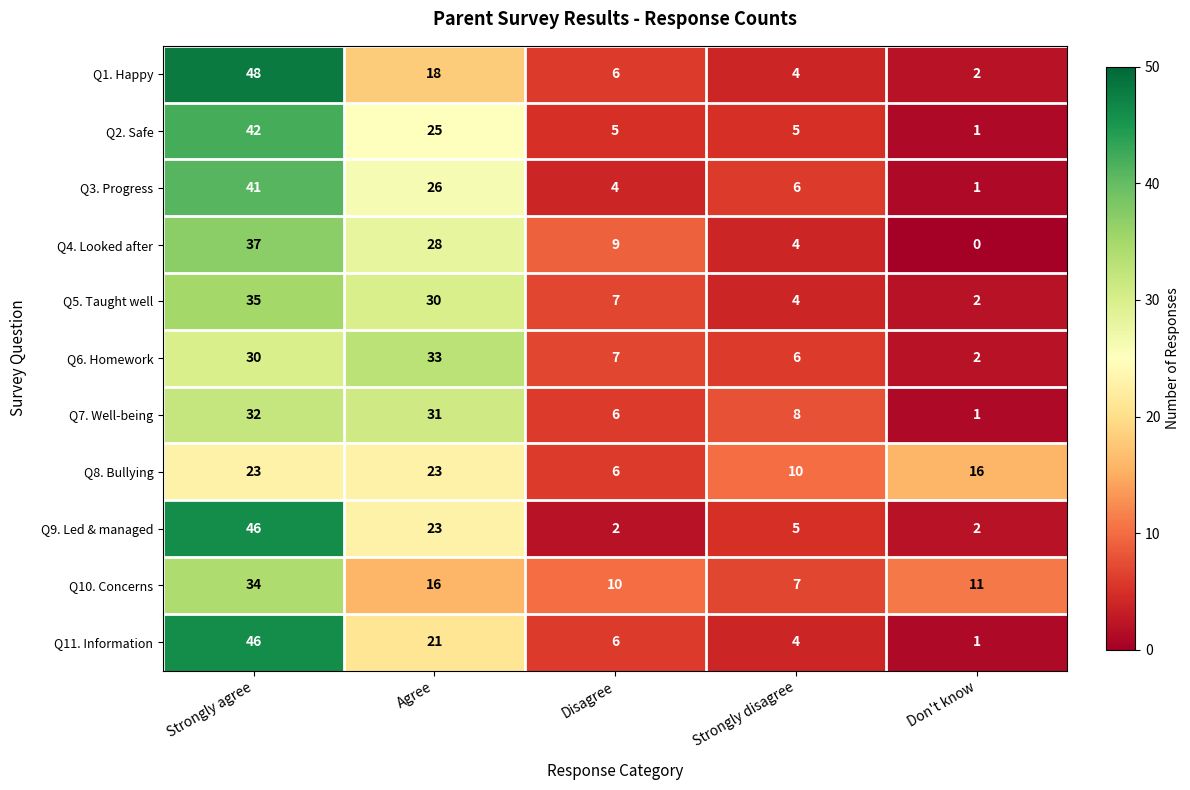

What is the difference between the highest and lowest values at Agree?

17